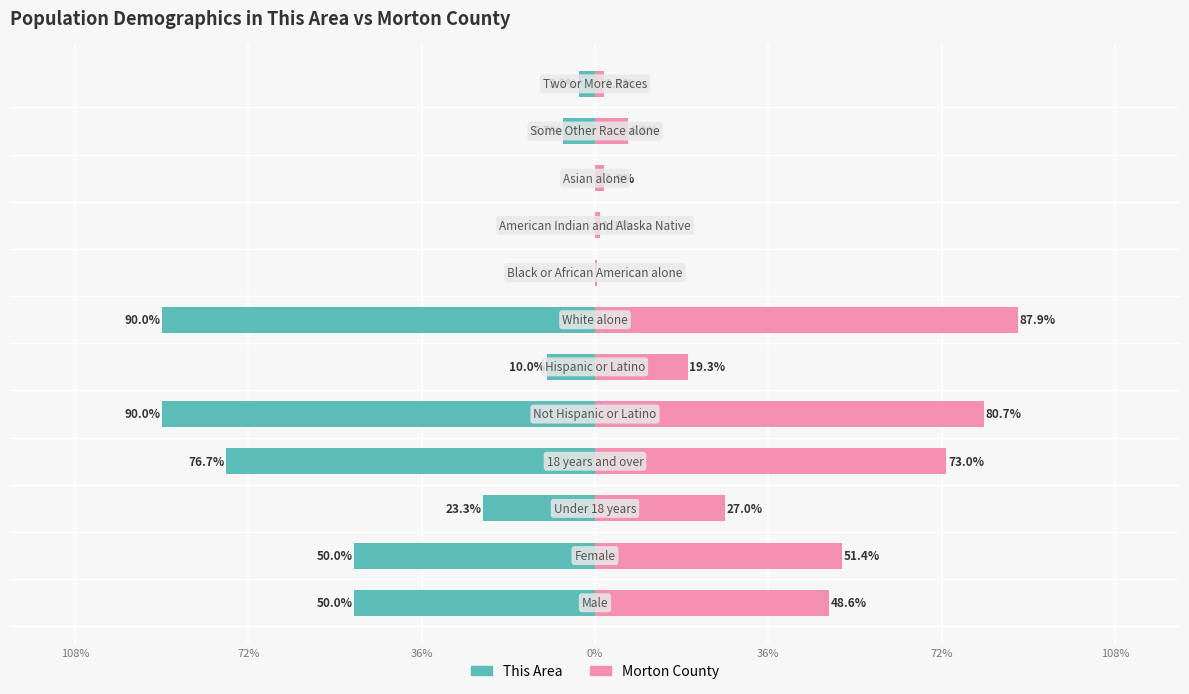

Which series has the largest range (max minus min)?

This Area